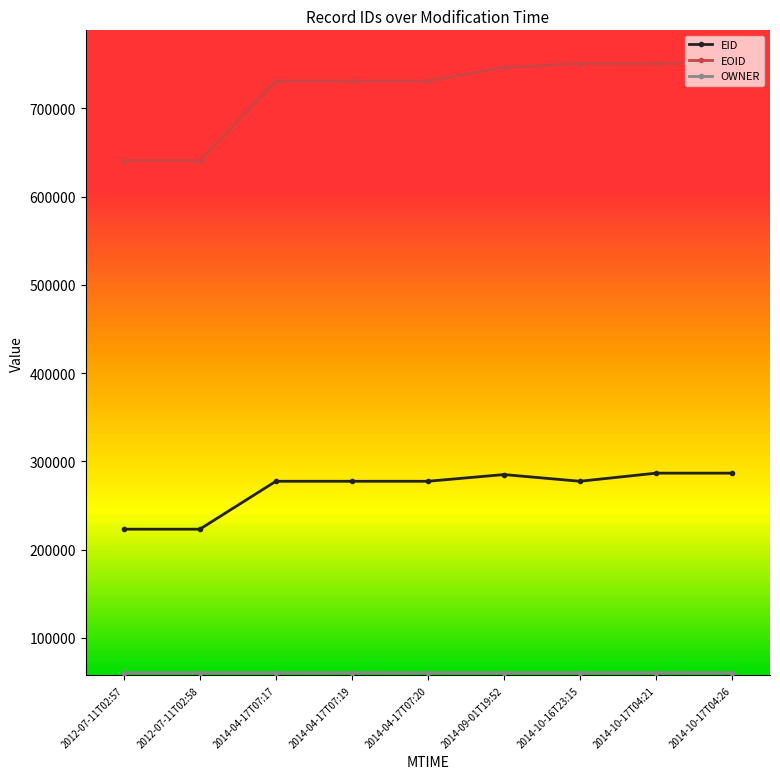

True or false: EID and EOID intersect in this chart.

False